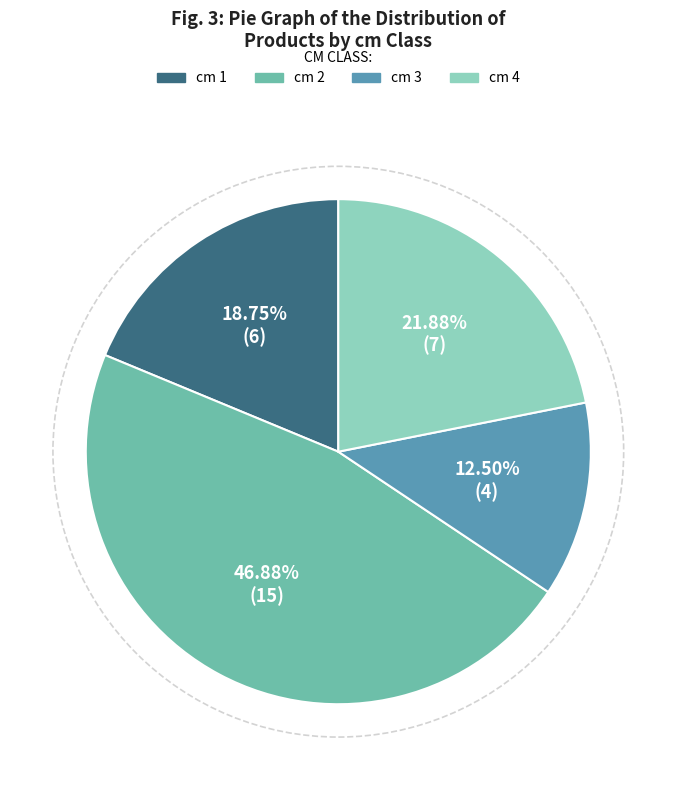

How many slices are in this pie chart?

4